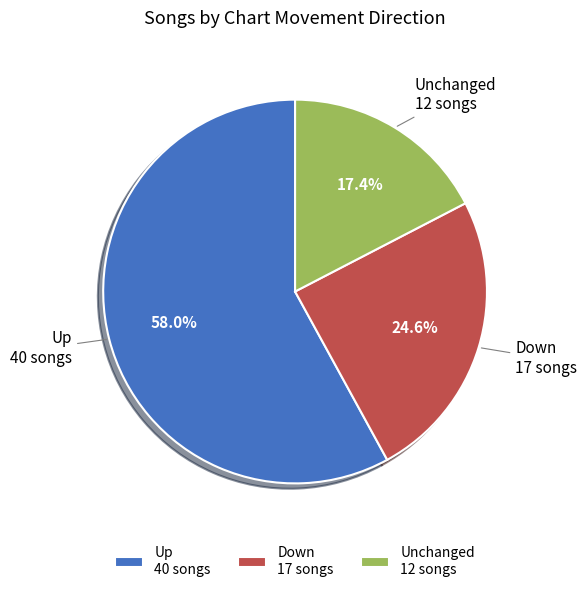

Between Unchanged 12 songs and Down 17 songs, which is larger?

Down 17 songs